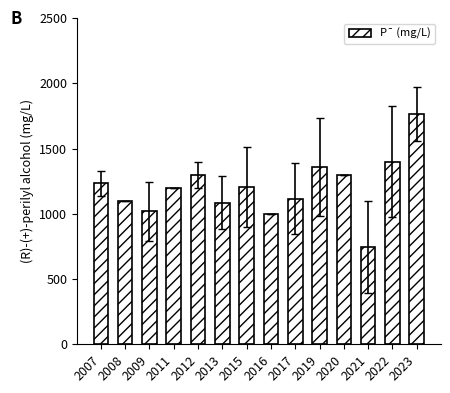

Which label corresponds to the largest value in the chart?

2023